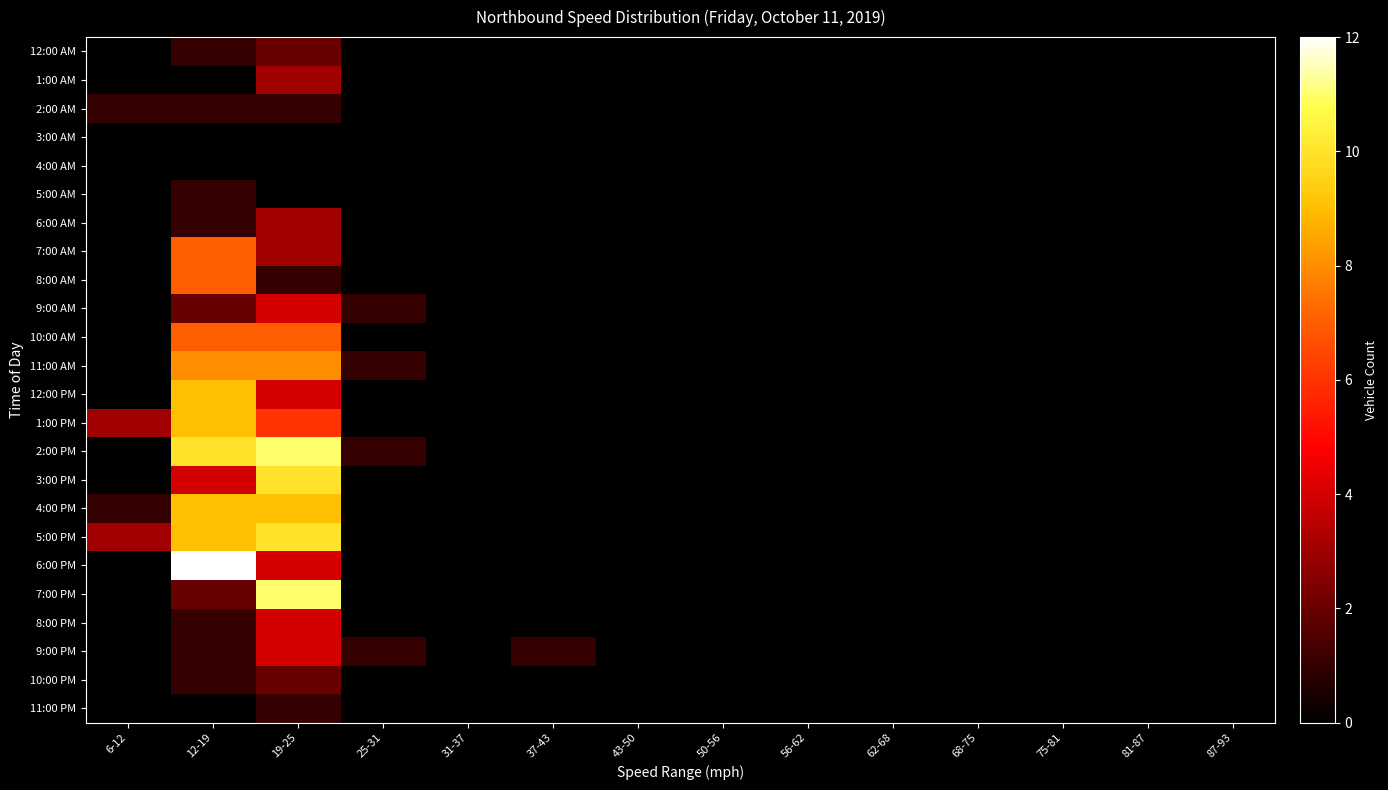

Reading left to right, what are all the values shown in this chart?

12:00 AM: 6-12=0	12-19=1	19-25=2	25-31=0	31-37=0	37-43=0	43-50=0	50-56=0	56-62=0	62-68=0	68-75=0	75-81=0	81-87=0	87-93=0
1:00 AM: 6-12=0	12-19=0	19-25=3	25-31=0	31-37=0	37-43=0	43-50=0	50-56=0	56-62=0	62-68=0	68-75=0	75-81=0	81-87=0	87-93=0
2:00 AM: 6-12=1	12-19=1	19-25=1	25-31=0	31-37=0	37-43=0	43-50=0	50-56=0	56-62=0	62-68=0	68-75=0	75-81=0	81-87=0	87-93=0
3:00 AM: 6-12=0	12-19=0	19-25=0	25-31=0	31-37=0	37-43=0	43-50=0	50-56=0	56-62=0	62-68=0	68-75=0	75-81=0	81-87=0	87-93=0
4:00 AM: 6-12=0	12-19=0	19-25=0	25-31=0	31-37=0	37-43=0	43-50=0	50-56=0	56-62=0	62-68=0	68-75=0	75-81=0	81-87=0	87-93=0
5:00 AM: 6-12=0	12-19=1	19-25=0	25-31=0	31-37=0	37-43=0	43-50=0	50-56=0	56-62=0	62-68=0	68-75=0	75-81=0	81-87=0	87-93=0
6:00 AM: 6-12=0	12-19=1	19-25=3	25-31=0	31-37=0	37-43=0	43-50=0	50-56=0	56-62=0	62-68=0	68-75=0	75-81=0	81-87=0	87-93=0
7:00 AM: 6-12=0	12-19=7	19-25=3	25-31=0	31-37=0	37-43=0	43-50=0	50-56=0	56-62=0	62-68=0	68-75=0	75-81=0	81-87=0	87-93=0
8:00 AM: 6-12=0	12-19=7	19-25=1	25-31=0	31-37=0	37-43=0	43-50=0	50-56=0	56-62=0	62-68=0	68-75=0	75-81=0	81-87=0	87-93=0
9:00 AM: 6-12=0	12-19=2	19-25=4	25-31=1	31-37=0	37-43=0	43-50=0	50-56=0	56-62=0	62-68=0	68-75=0	75-81=0	81-87=0	87-93=0
10:00 AM: 6-12=0	12-19=7	19-25=7	25-31=0	31-37=0	37-43=0	43-50=0	50-56=0	56-62=0	62-68=0	68-75=0	75-81=0	81-87=0	87-93=0
11:00 AM: 6-12=0	12-19=8	19-25=8	25-31=1	31-37=0	37-43=0	43-50=0	50-56=0	56-62=0	62-68=0	68-75=0	75-81=0	81-87=0	87-93=0
12:00 PM: 6-12=0	12-19=9	19-25=4	25-31=0	31-37=0	37-43=0	43-50=0	50-56=0	56-62=0	62-68=0	68-75=0	75-81=0	81-87=0	87-93=0
1:00 PM: 6-12=3	12-19=9	19-25=6	25-31=0	31-37=0	37-43=0	43-50=0	50-56=0	56-62=0	62-68=0	68-75=0	75-81=0	81-87=0	87-93=0
2:00 PM: 6-12=0	12-19=10	19-25=11	25-31=1	31-37=0	37-43=0	43-50=0	50-56=0	56-62=0	62-68=0	68-75=0	75-81=0	81-87=0	87-93=0
3:00 PM: 6-12=0	12-19=4	19-25=10	25-31=0	31-37=0	37-43=0	43-50=0	50-56=0	56-62=0	62-68=0	68-75=0	75-81=0	81-87=0	87-93=0
4:00 PM: 6-12=1	12-19=9	19-25=9	25-31=0	31-37=0	37-43=0	43-50=0	50-56=0	56-62=0	62-68=0	68-75=0	75-81=0	81-87=0	87-93=0
5:00 PM: 6-12=3	12-19=9	19-25=10	25-31=0	31-37=0	37-43=0	43-50=0	50-56=0	56-62=0	62-68=0	68-75=0	75-81=0	81-87=0	87-93=0
6:00 PM: 6-12=0	12-19=12	19-25=4	25-31=0	31-37=0	37-43=0	43-50=0	50-56=0	56-62=0	62-68=0	68-75=0	75-81=0	81-87=0	87-93=0
7:00 PM: 6-12=0	12-19=2	19-25=11	25-31=0	31-37=0	37-43=0	43-50=0	50-56=0	56-62=0	62-68=0	68-75=0	75-81=0	81-87=0	87-93=0
8:00 PM: 6-12=0	12-19=1	19-25=4	25-31=0	31-37=0	37-43=0	43-50=0	50-56=0	56-62=0	62-68=0	68-75=0	75-81=0	81-87=0	87-93=0
9:00 PM: 6-12=0	12-19=1	19-25=4	25-31=1	31-37=0	37-43=1	43-50=0	50-56=0	56-62=0	62-68=0	68-75=0	75-81=0	81-87=0	87-93=0
10:00 PM: 6-12=0	12-19=1	19-25=2	25-31=0	31-37=0	37-43=0	43-50=0	50-56=0	56-62=0	62-68=0	68-75=0	75-81=0	81-87=0	87-93=0
11:00 PM: 6-12=0	12-19=0	19-25=1	25-31=0	31-37=0	37-43=0	43-50=0	50-56=0	56-62=0	62-68=0	68-75=0	75-81=0	81-87=0	87-93=0